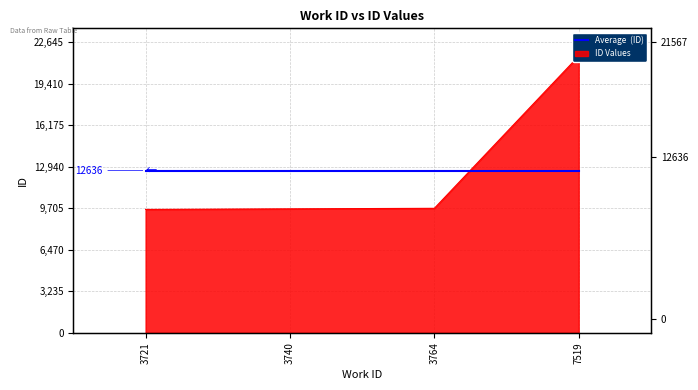

List the labels in order of value, largest first.

7519, 3764, 3740, 3721